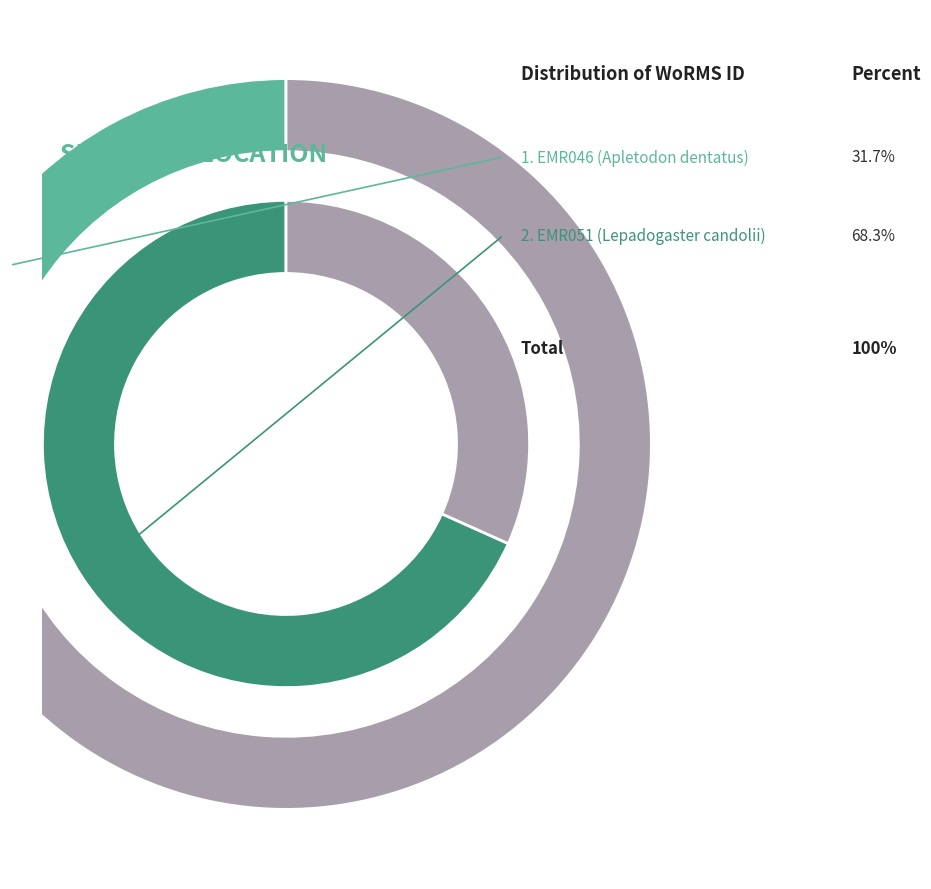

Approximately how many times larger is the value at EMR051 compared to EMR046?

2.2